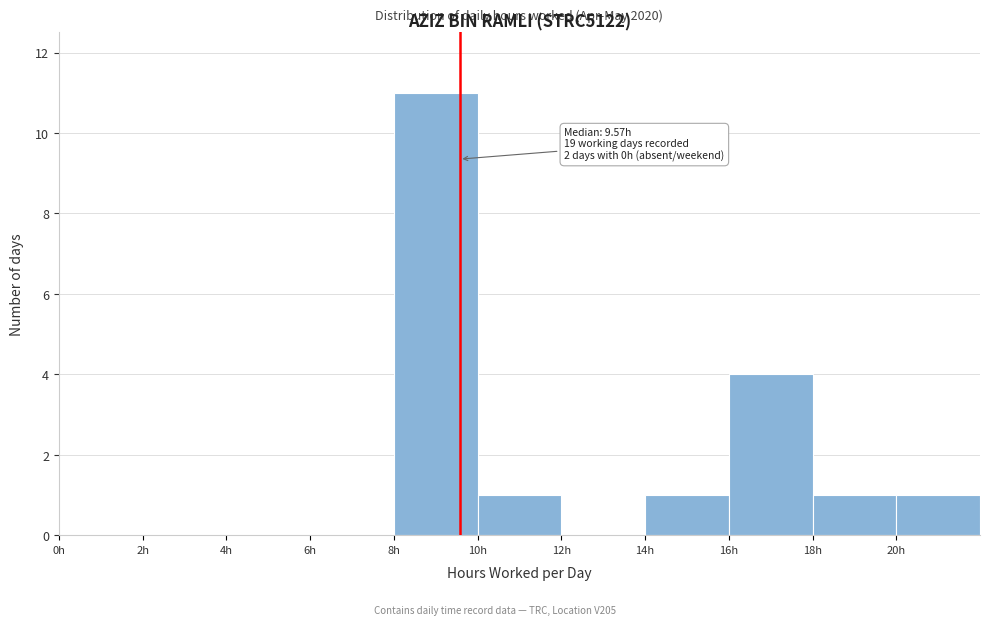

Which range on the x-axis has the tallest bar?

8 to 10